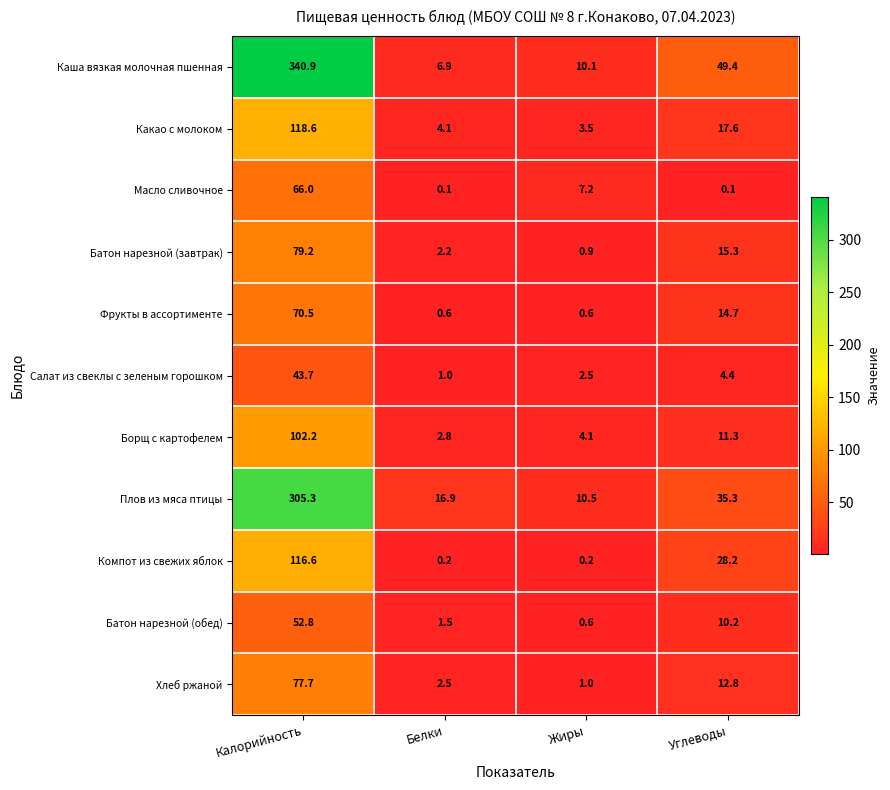

At which label does Каша вязкая молочная пшенная first exceed 49?

Калорийность